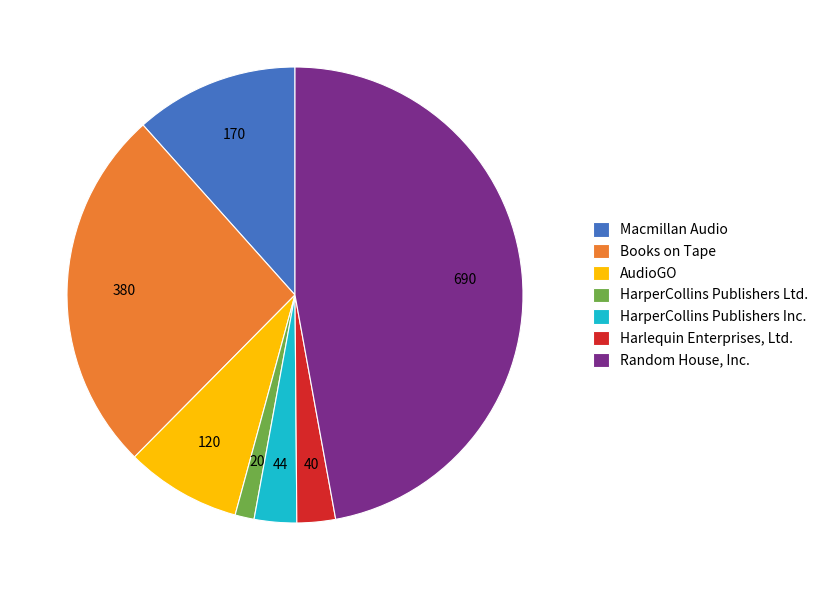

What is the ratio of the value at AudioGO to the value at Books on Tape?

0.3